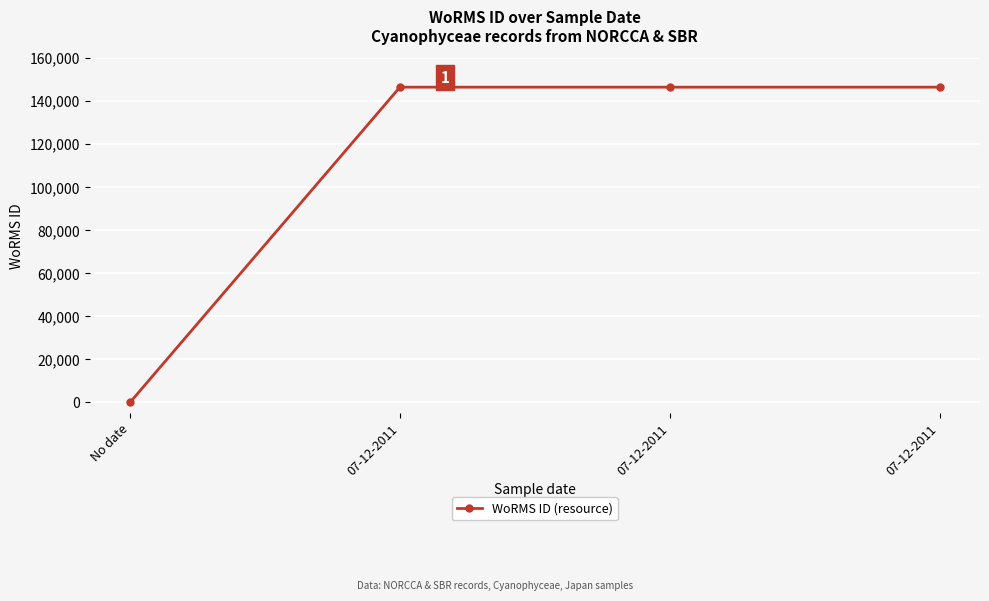

How many data points are less than 146548?

1